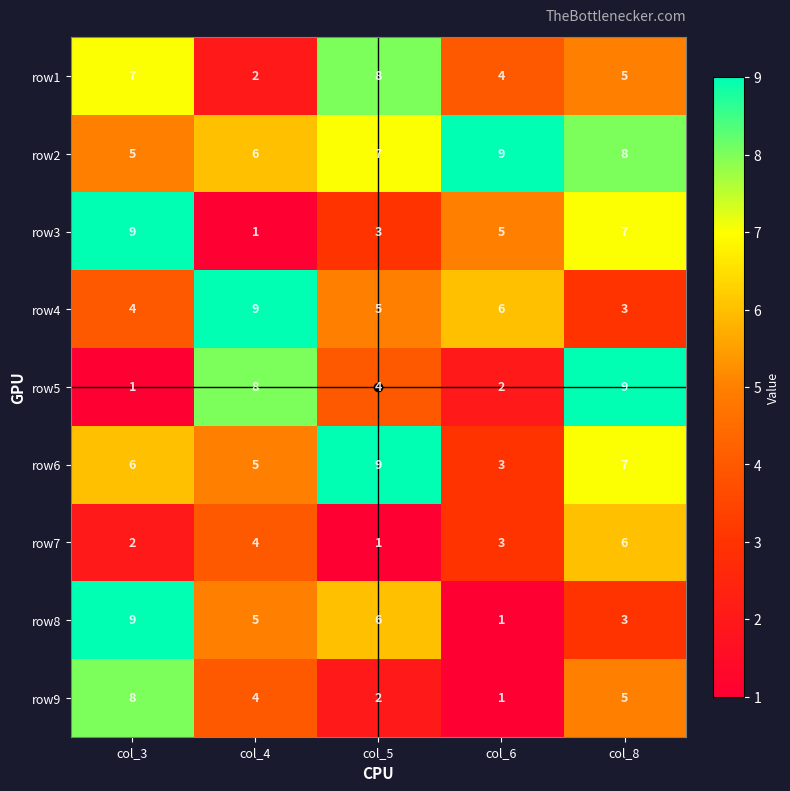

At which label does row3 reach its peak?

col_3